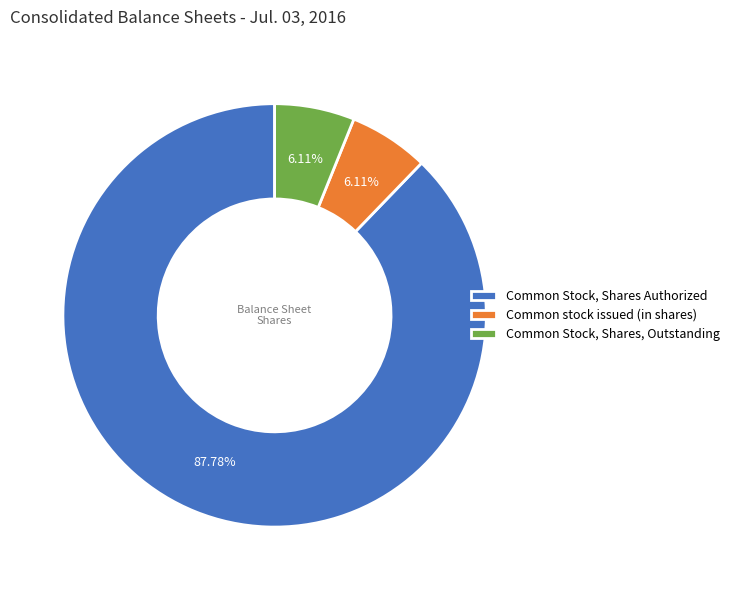

How many segments does this pie chart have?

3